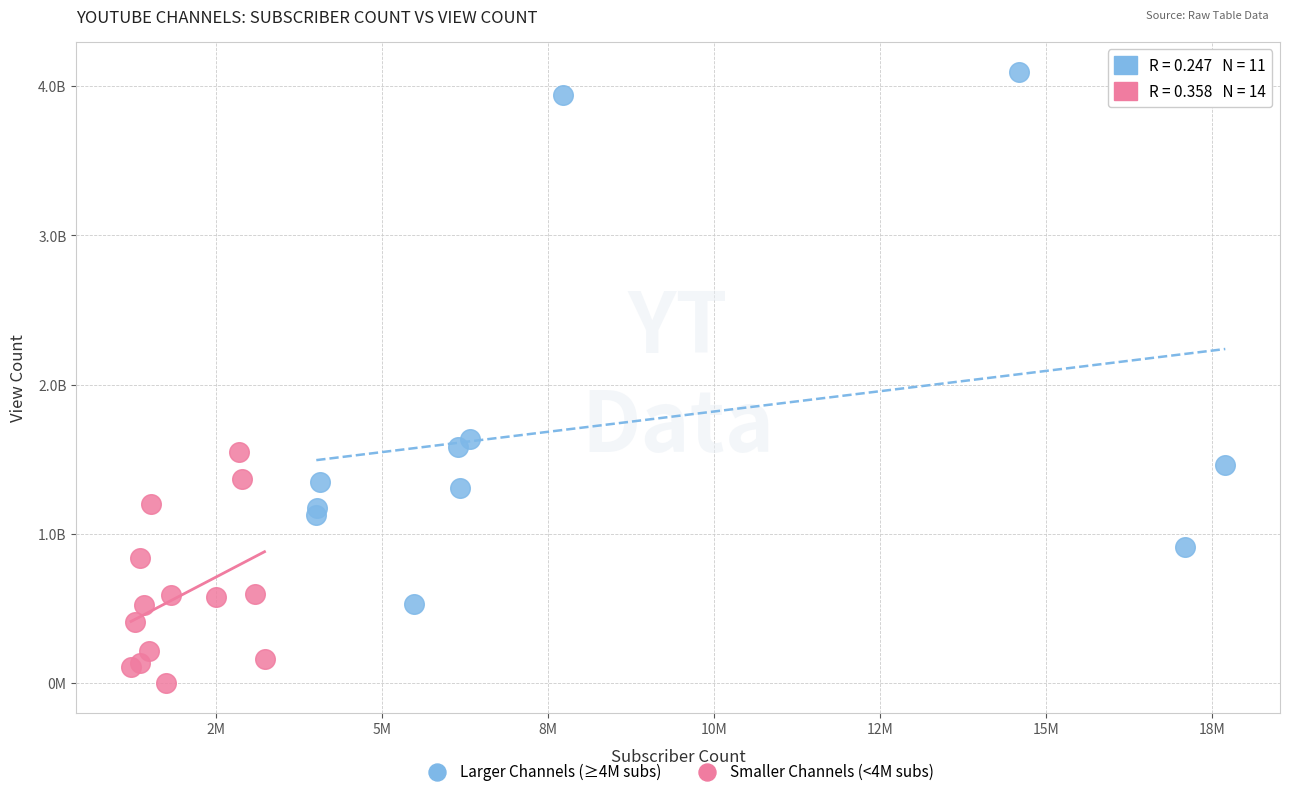

What are all the series names shown in the legend?

Larger Channels (≥4M subs), Smaller Channels (<4M subs)